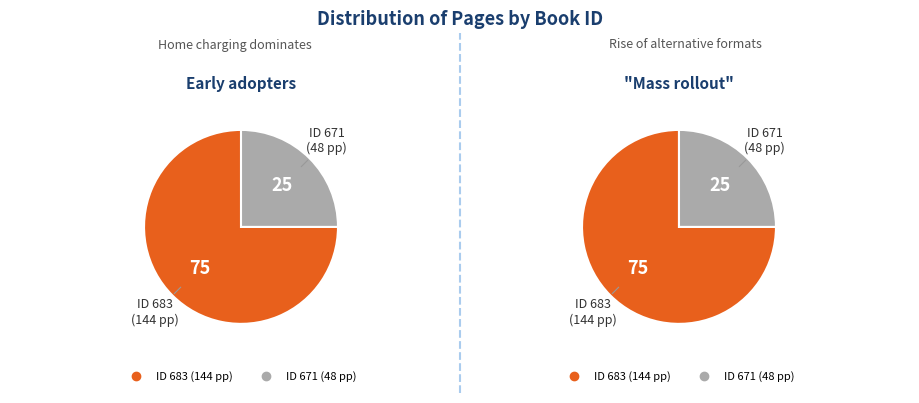

Does 671 account for over 50% of the chart?

No